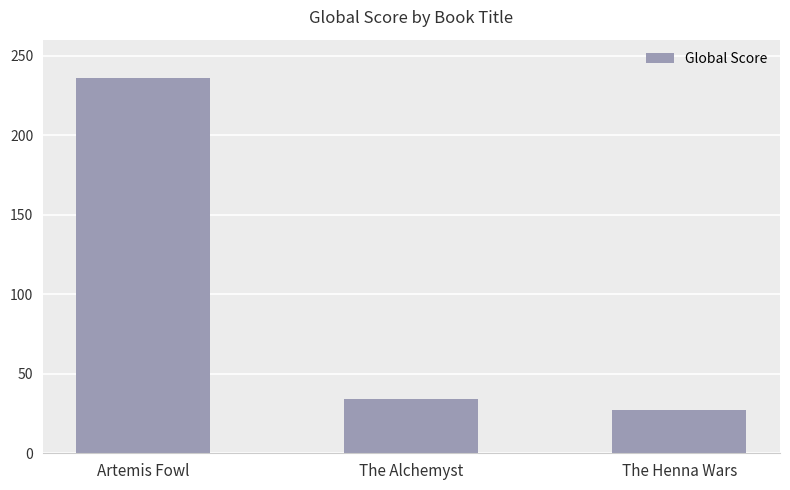

Which category has the highest value across all series?

Artemis Fowl